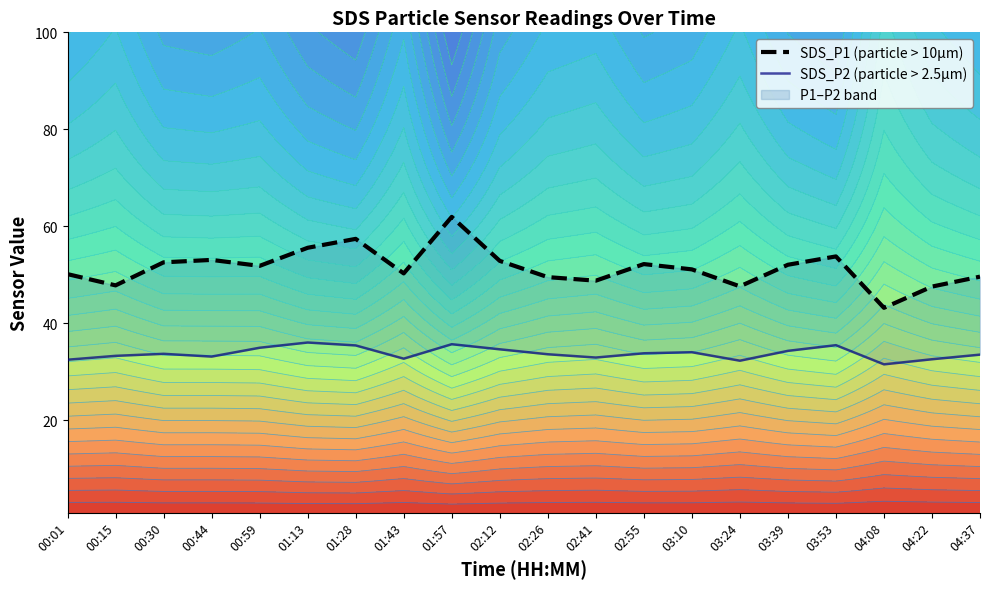

What is the label of the 7th point from the right?

03:10